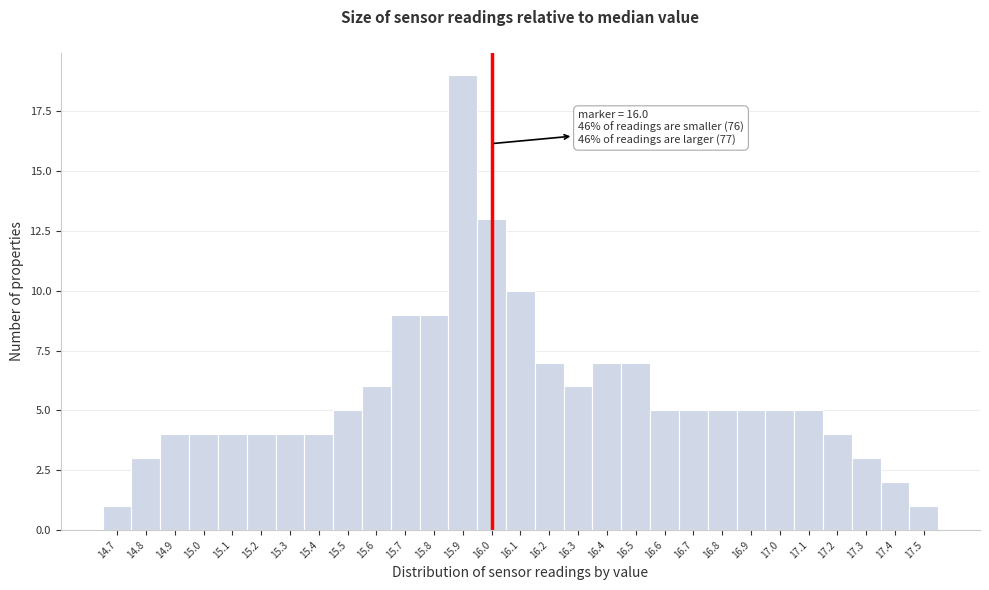

Over which range of the x-axis is the bar tallest?

15.85 to 15.95